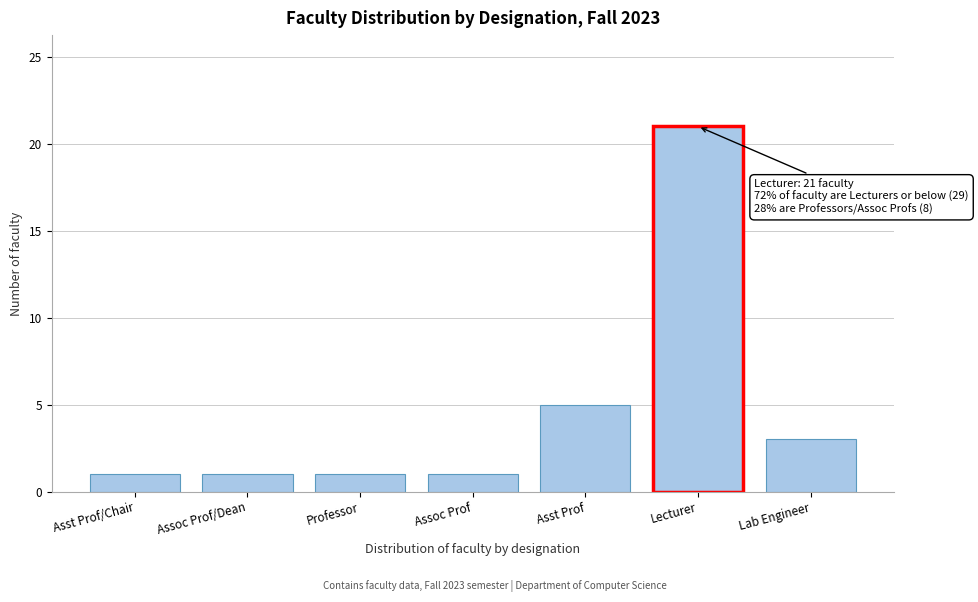

Reading left to right, transcribe all the data shown in this chart.

Asst Prof/Chair=1	Assoc Prof/Dean=1	Professor=1	Assoc Prof=1	Asst Prof=5	Lecturer=21	Lab Engineer=3